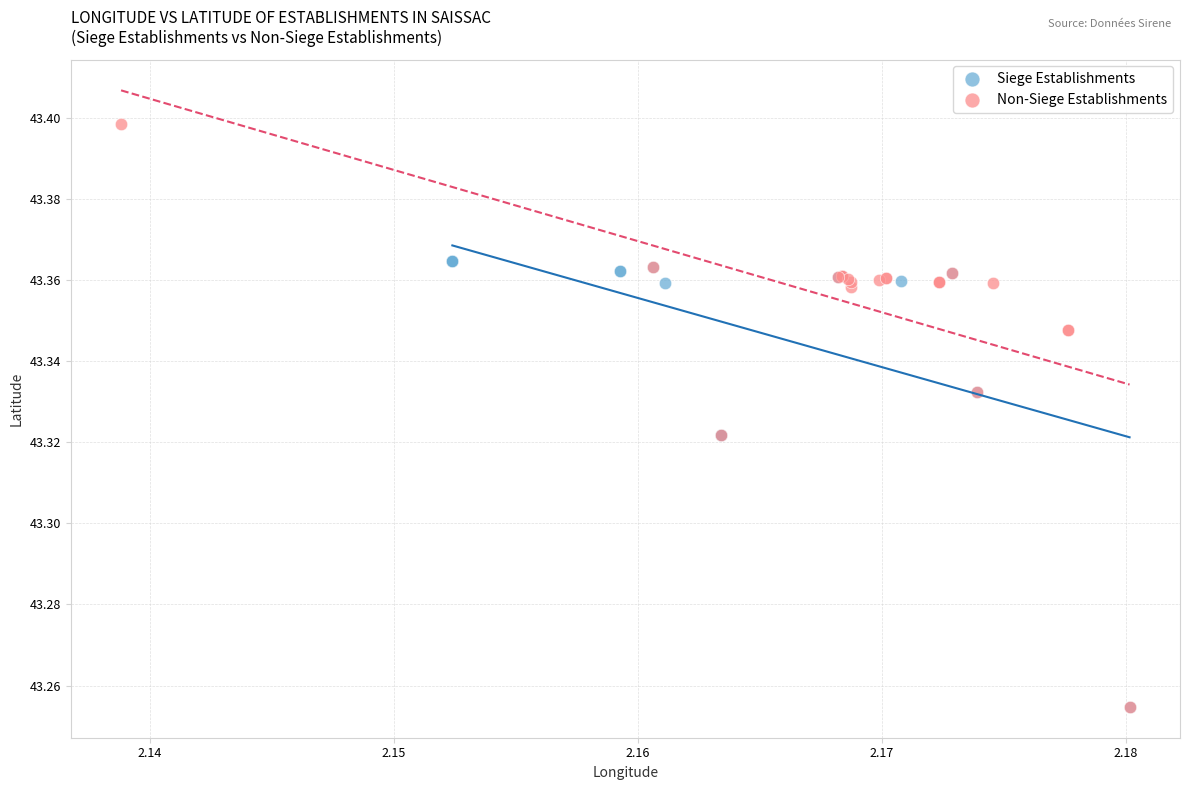

What are all the series names shown in the legend?

Siege Establishments, Non-Siege Establishments